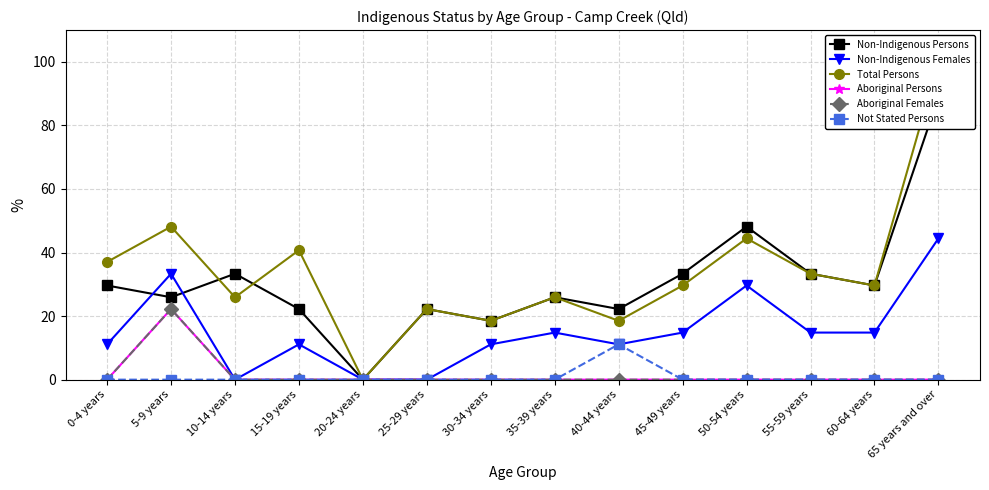

Which series changed the most between 15-19 years and 55-59 years?

Non-Indigenous Persons